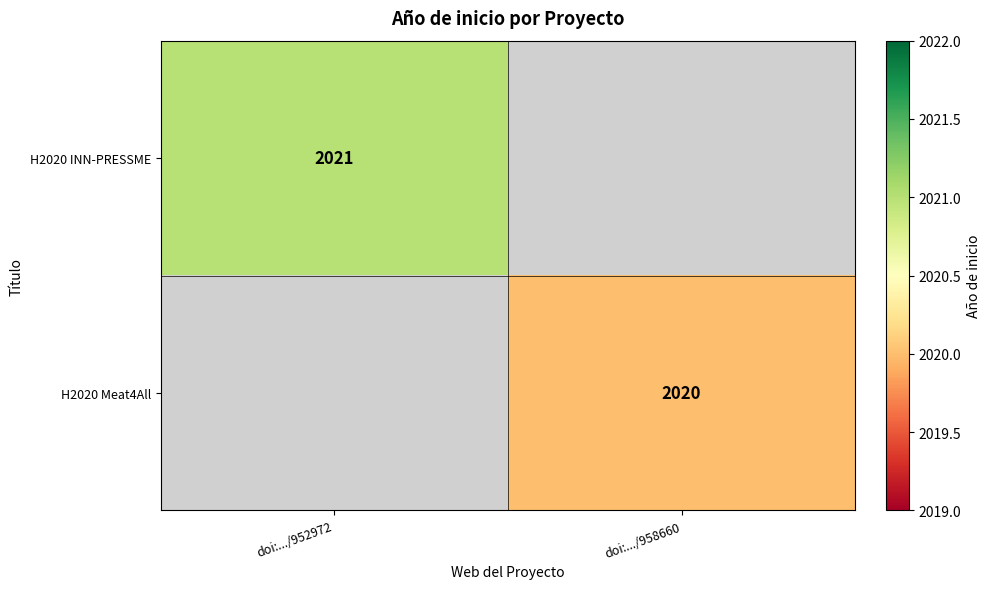

True or false: H2020 Meat4All has a value of 1009 at doi:.../958660.

False